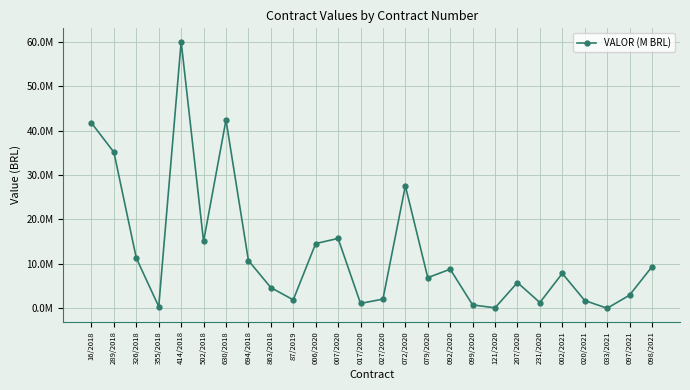

Does the chart have visible grid lines?

Yes